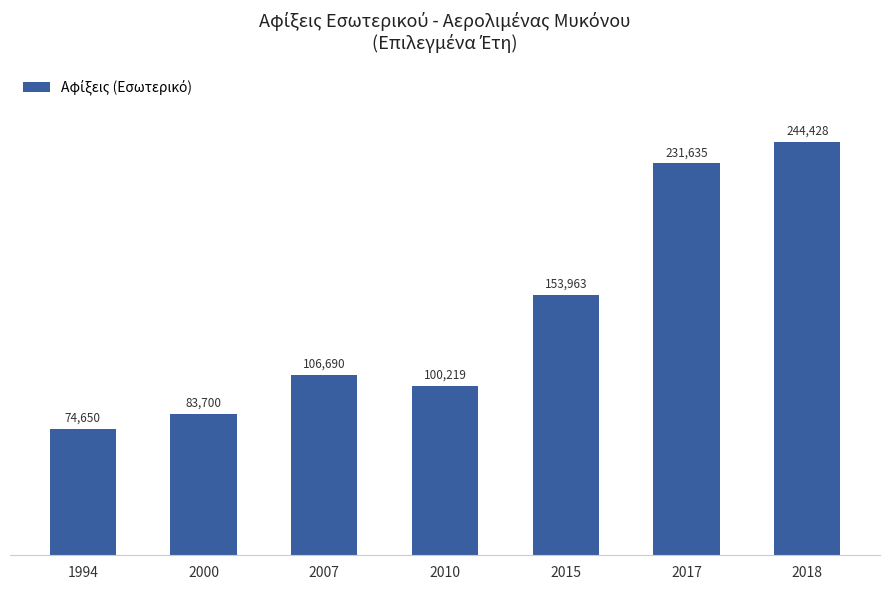

What is the value of the 3rd bar from the left?

106690